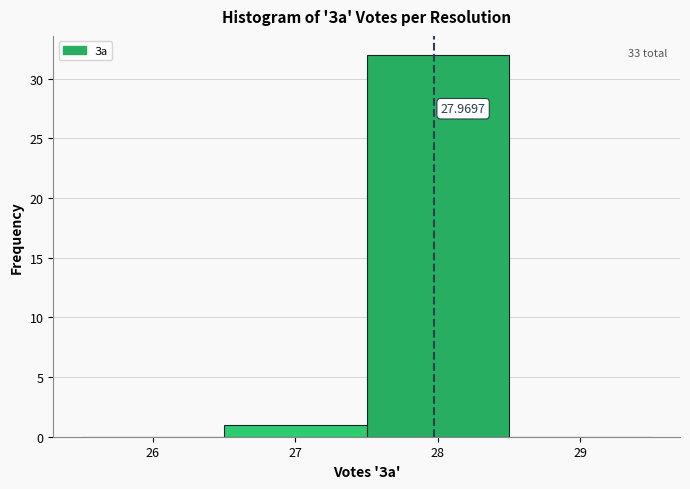

Which range on the x-axis has the tallest bar?

27.5 to 28.5